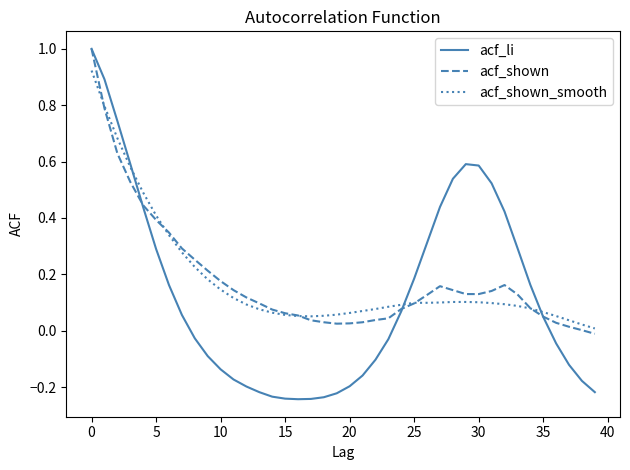

Which series has the largest range (max minus min)?

acf_li